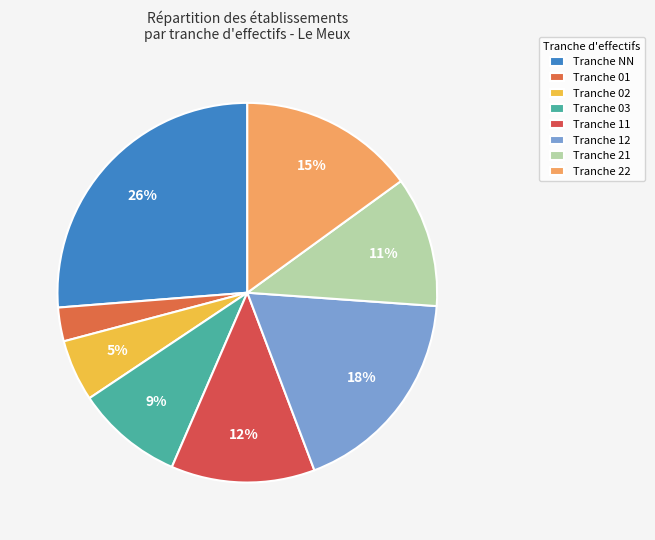

How many segments does this pie chart have?

8